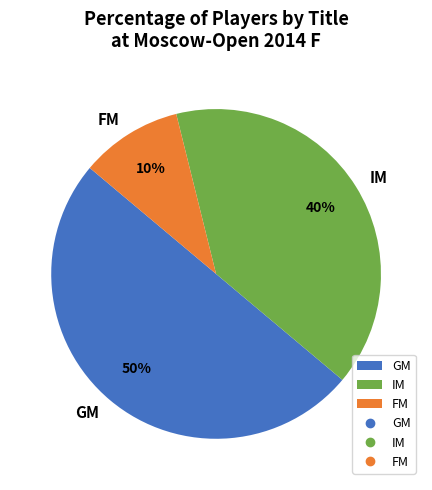

Does IM account for over 50% of the chart?

No